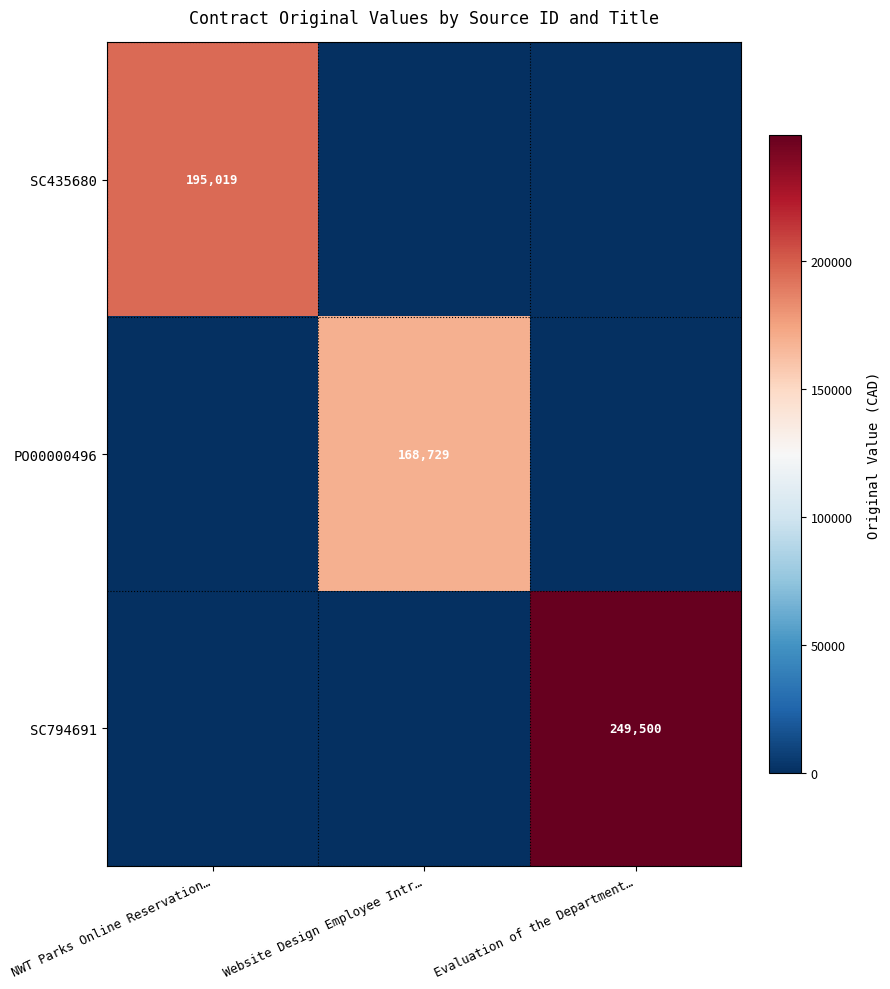

Which series has the widest spread of values?

SC794691